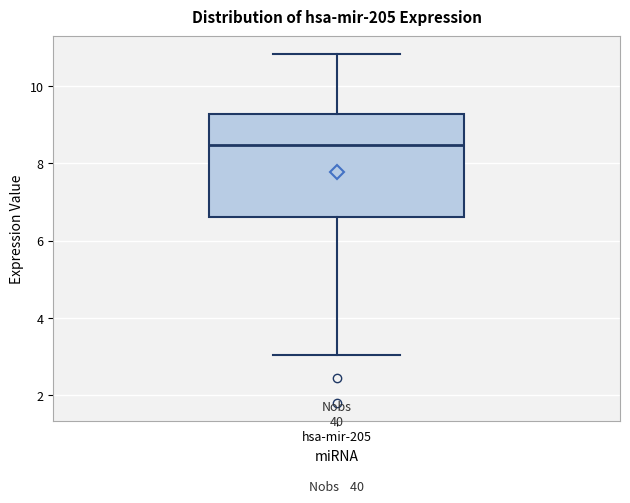

Read this box plot against the y-axis: the position of the median line, the range covered by the box, and the ends of both whiskers. The values are not printed on the chart, so give them approximately, as read against the axis.

median 8.4, box 6.6 to 9.2, whiskers 3.0 to 10.8